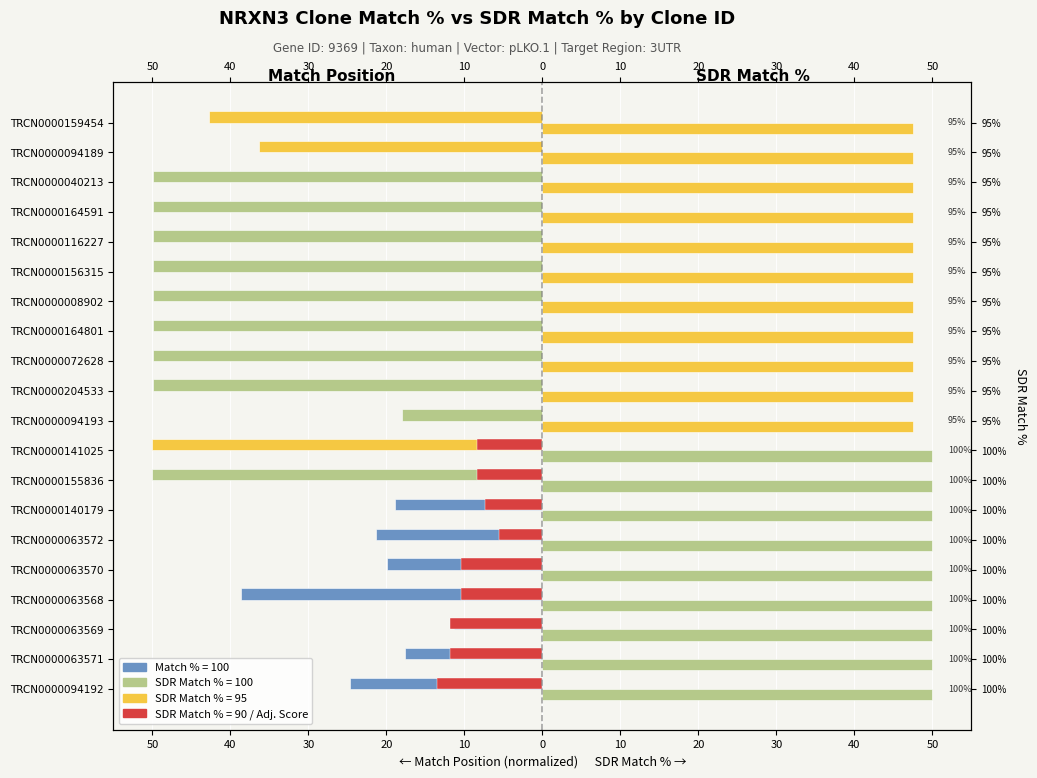

Reading left to right, what are all the values shown in this chart?

Match %: -24.7	-17.6	-11.4	-38.7	-20.0	-21.4	-18.9	-50.0	-50.0	-18.0	-50.0	-50.0	-50.0	-50.0	-50.0	-50.0	-50.0	-50.0	-36.4	-42.7
SDR Match %: 50.0	50.0	50.0	50.0	50.0	50.0	50.0	50.0	50.0	47.5	47.5	47.5	47.5	47.5	47.5	47.5	47.5	47.5	47.5	47.5